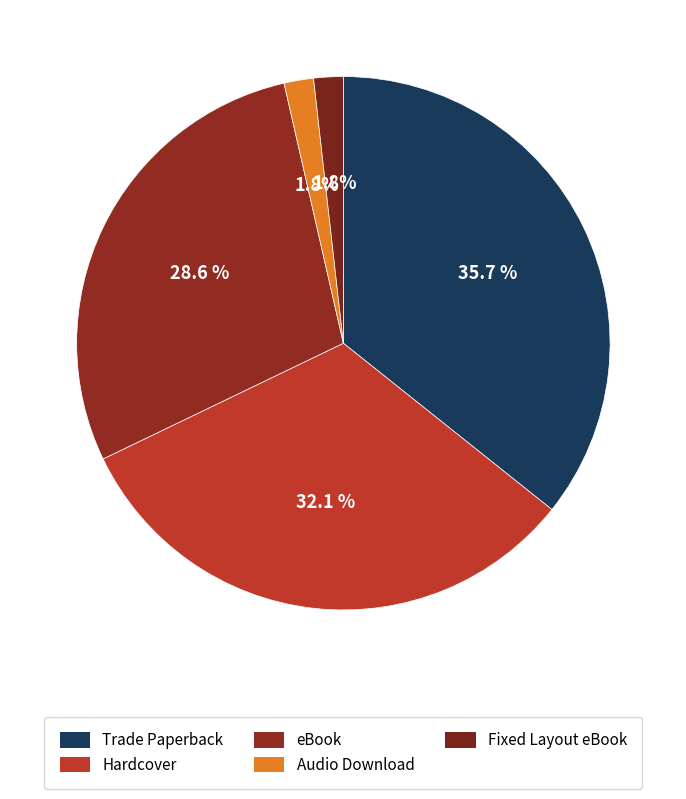

Is there a majority slice in this chart?

No